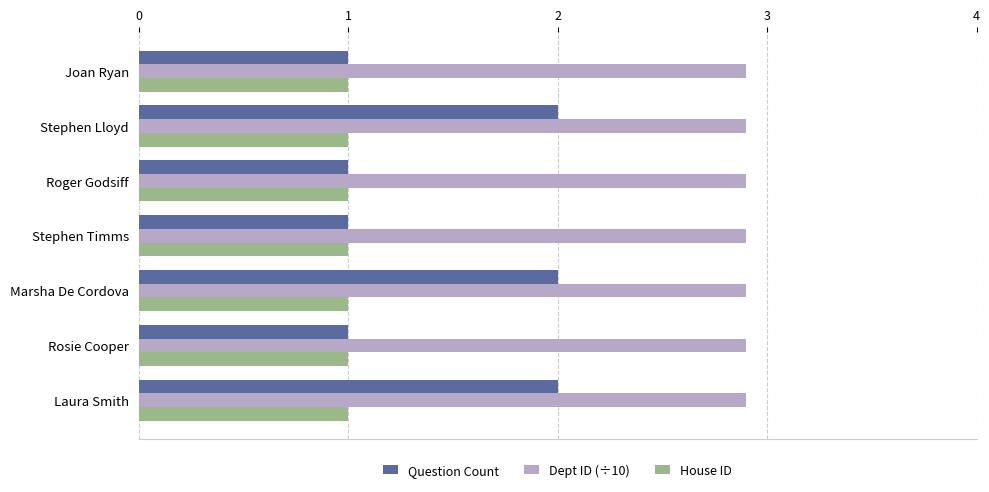

What is the spread (max minus min) of values at Laura Smith?

1.9